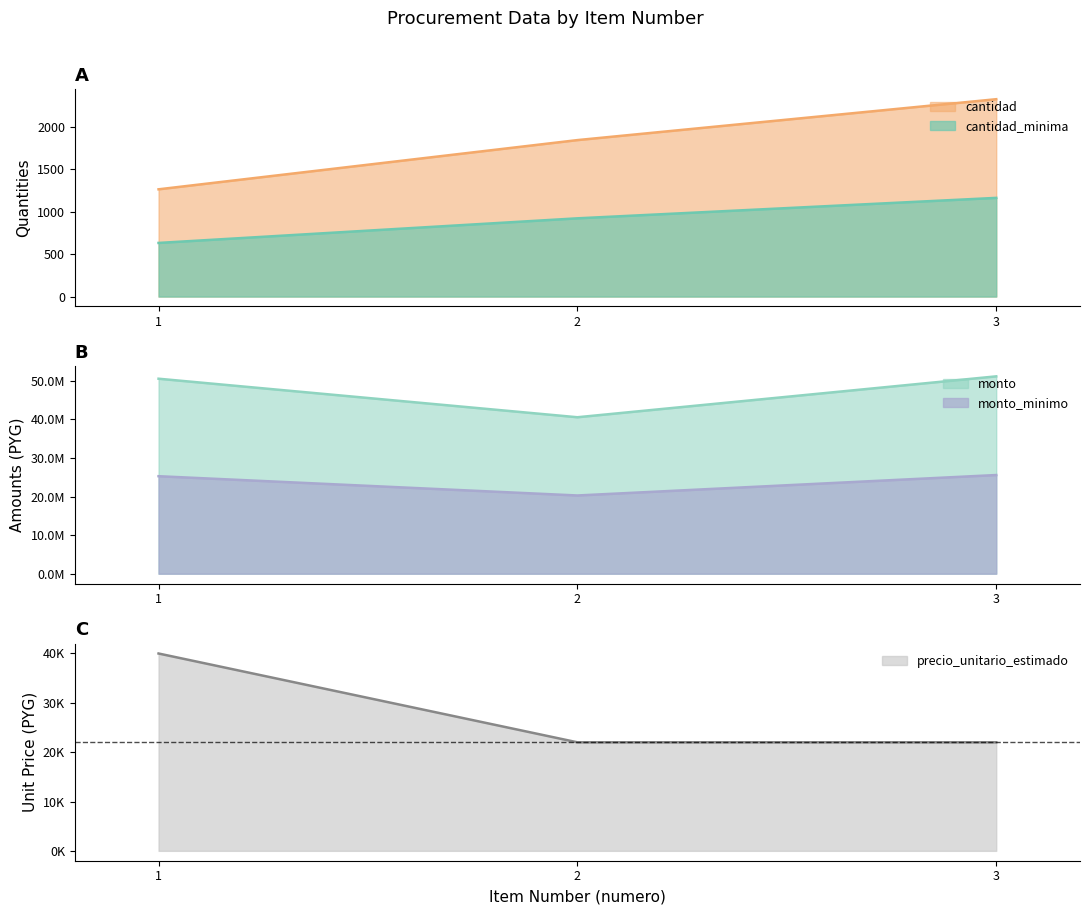

What is the spread (max minus min) of values at 1?

50559368